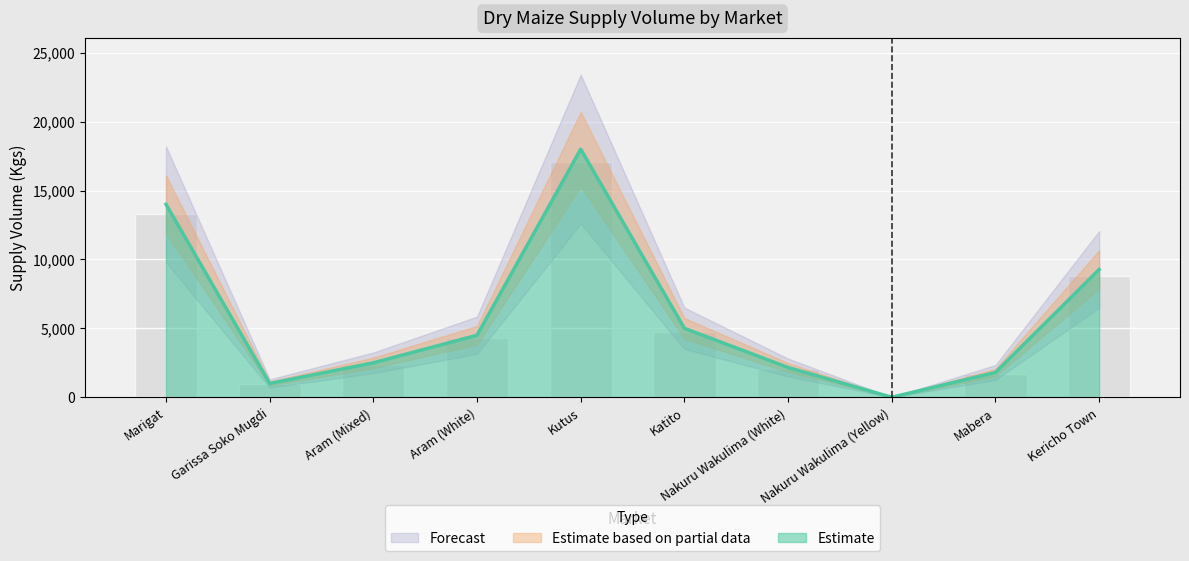

Which has a higher value, Aram (White) or Marigat?

Marigat